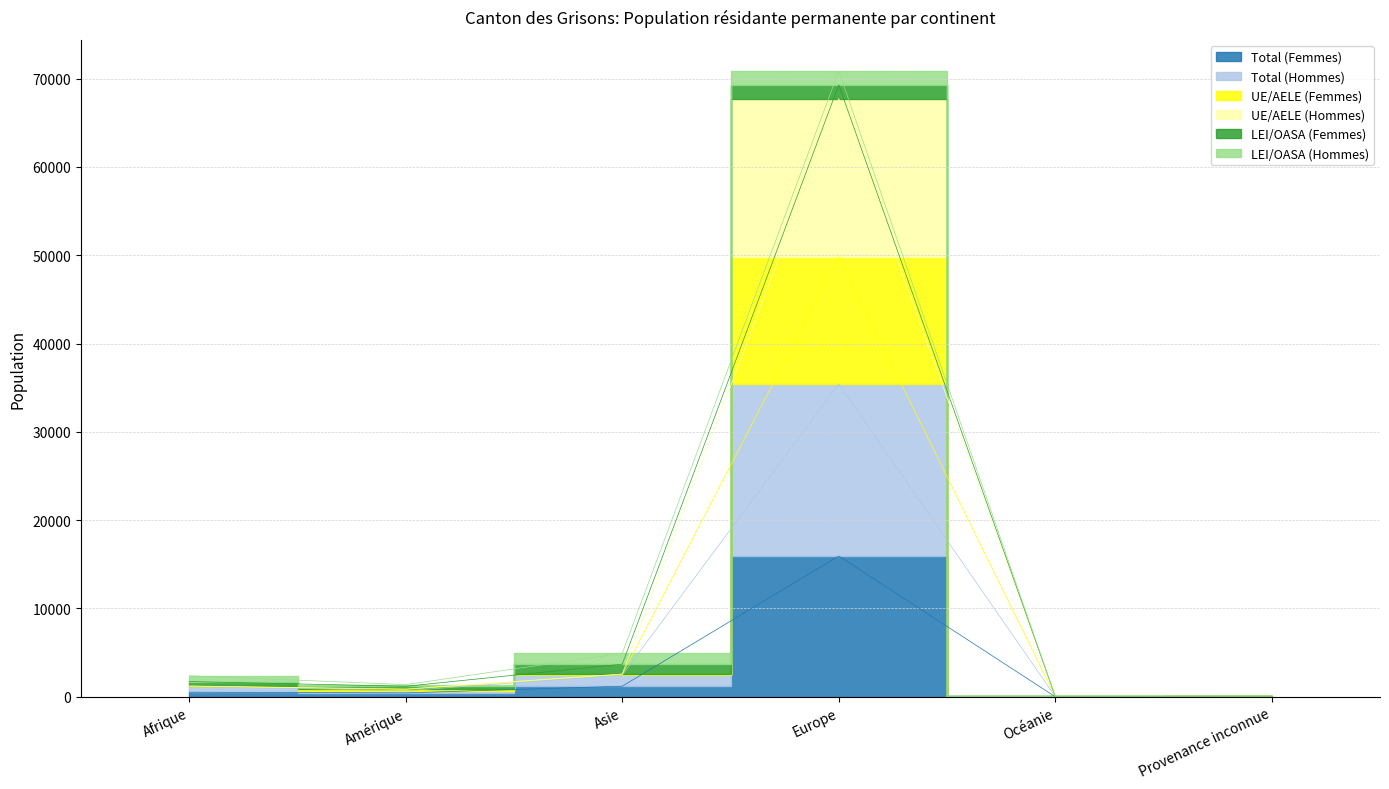

How many interior local peaks does the UE/AELE (Femmes) series have?

1